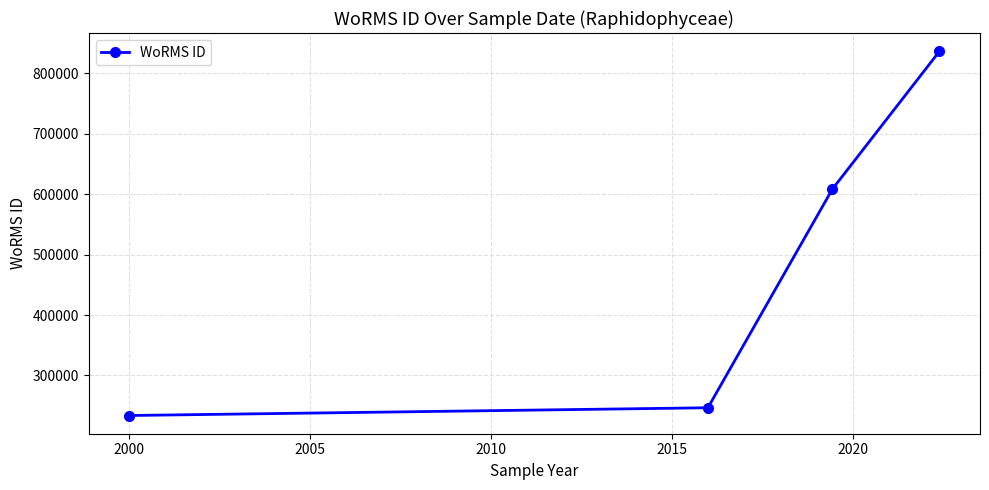

Reading left to right, extract all data points from this chart.

233761	246590	608356	836517